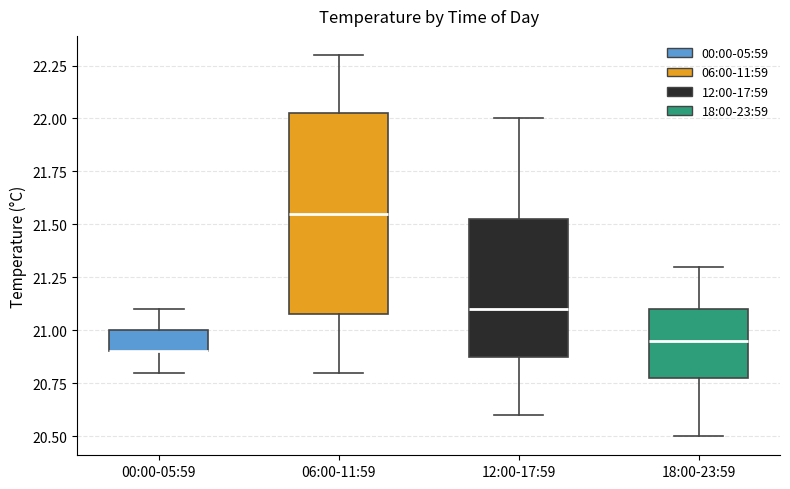

Comparing the boxes themselves (not the whiskers), which one is the tallest?

06:00-11:59